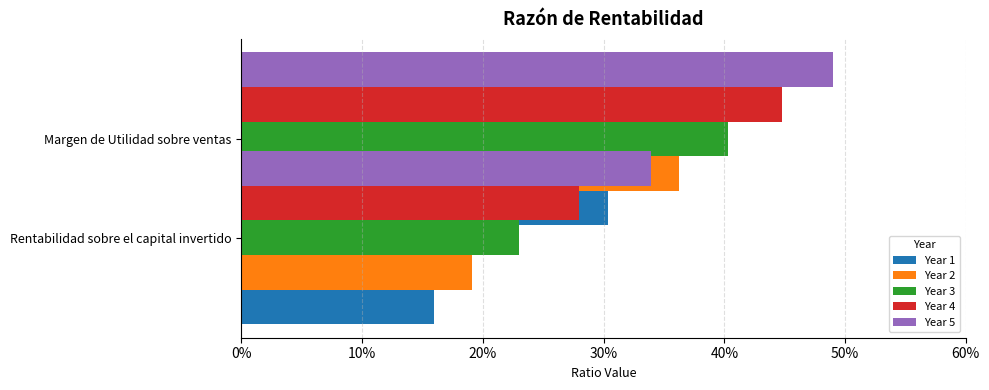

How many groups of bars are there?

2